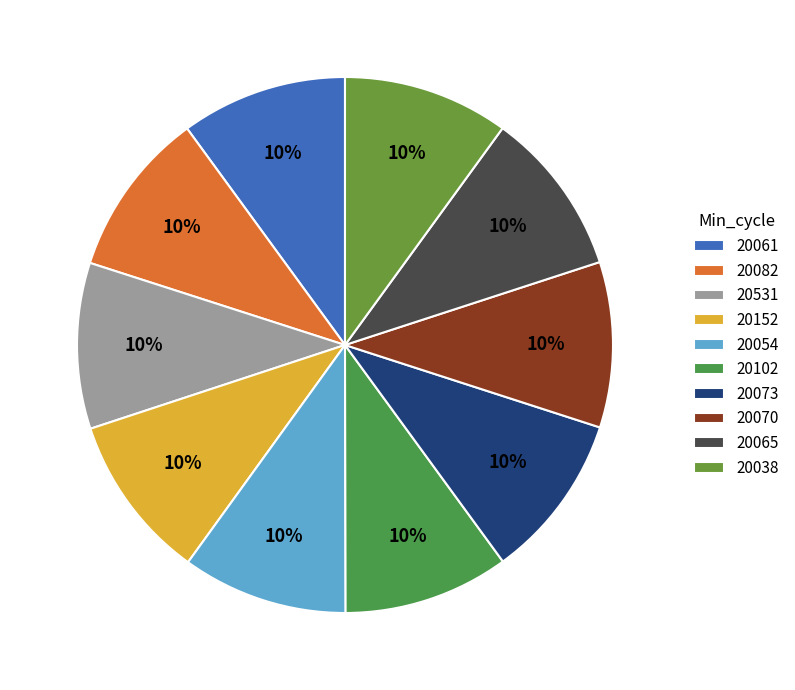

How many slices are in this pie chart?

10